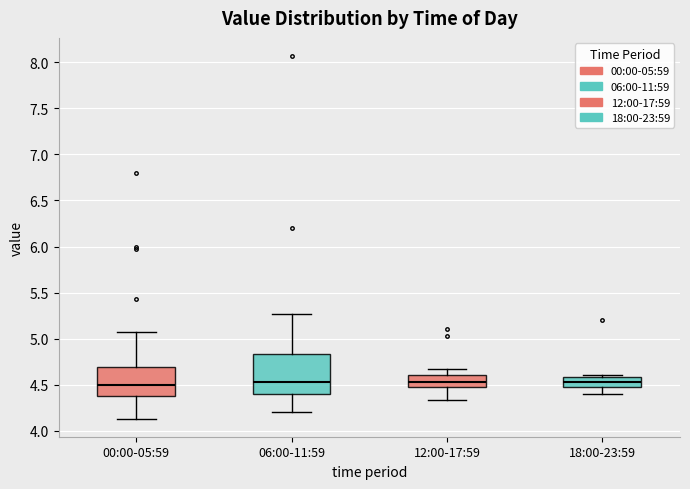

Comparing the boxes themselves (not the whiskers), which one is the tallest?

06:00-11:59